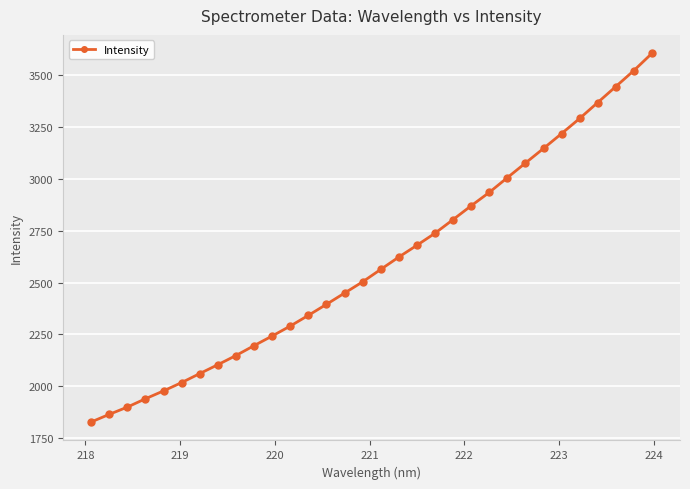

What is the difference between the maximum and second lowest values?

1740.5